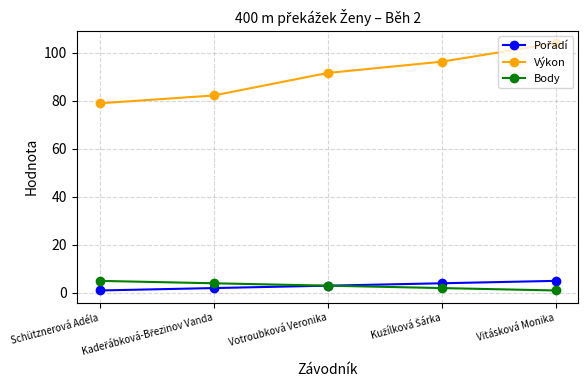

Which series has the largest total across all categories?

Výkon